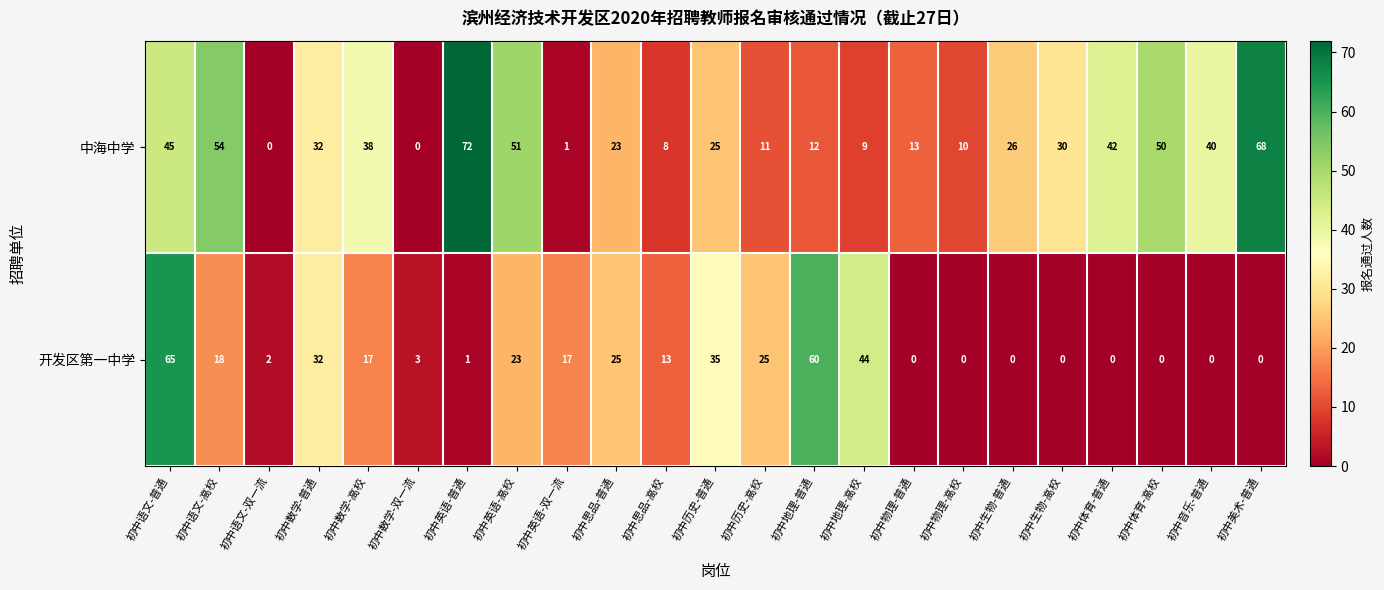

Which label corresponds to the largest value in the chart?

初中英语-普通